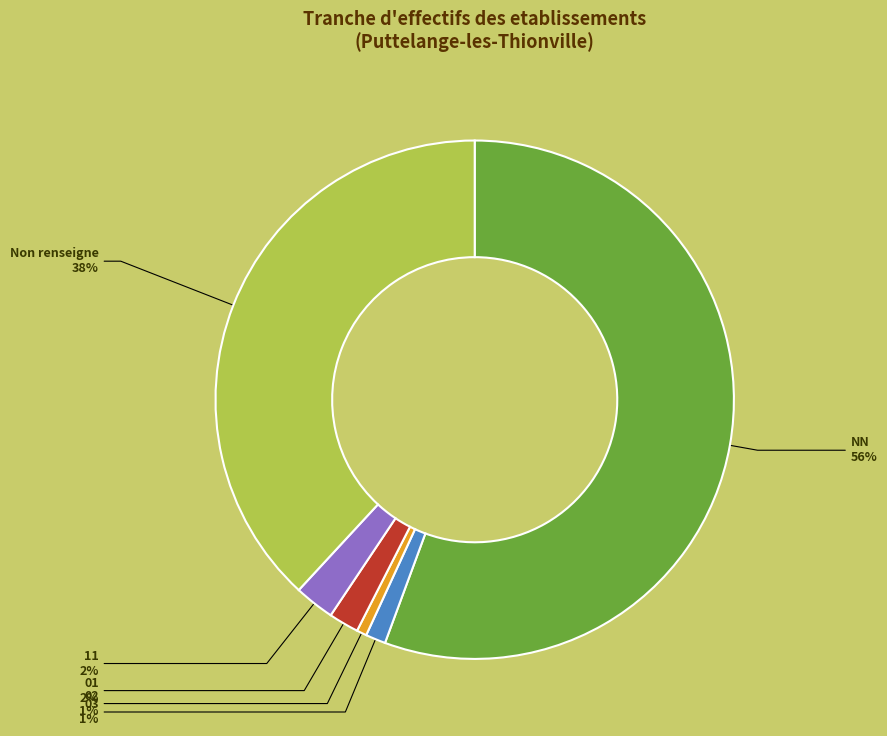

To the nearest percent, what is the combined percentage of 01 and 11?

4%